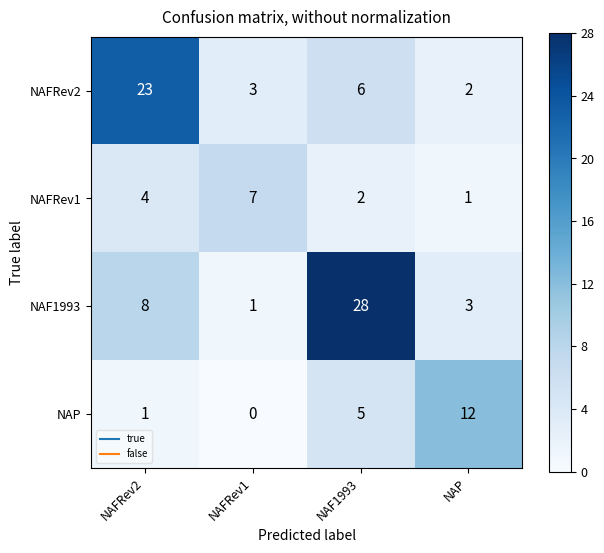

Is the value of NAFRev1 at NAFRev2 greater than the value of NAFRev2 at NAF1993?

No